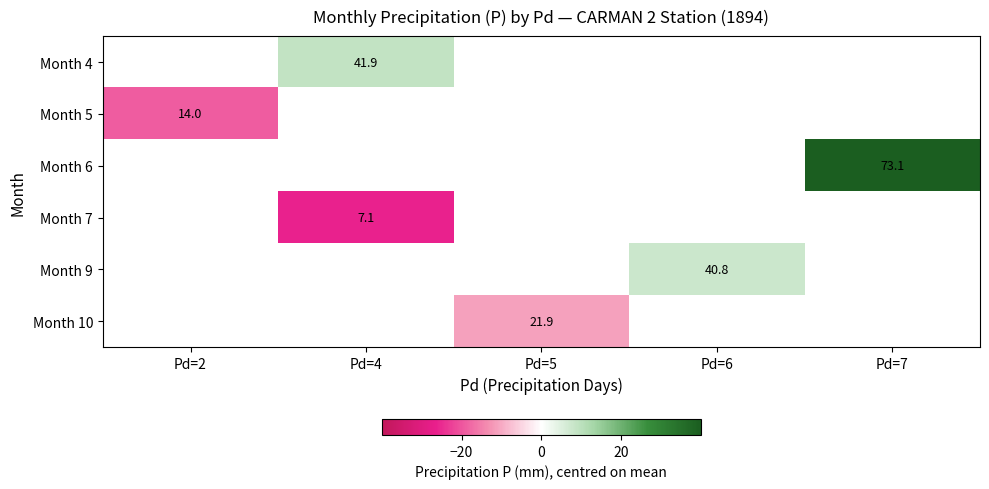

What is the smallest value displayed?

-26.0